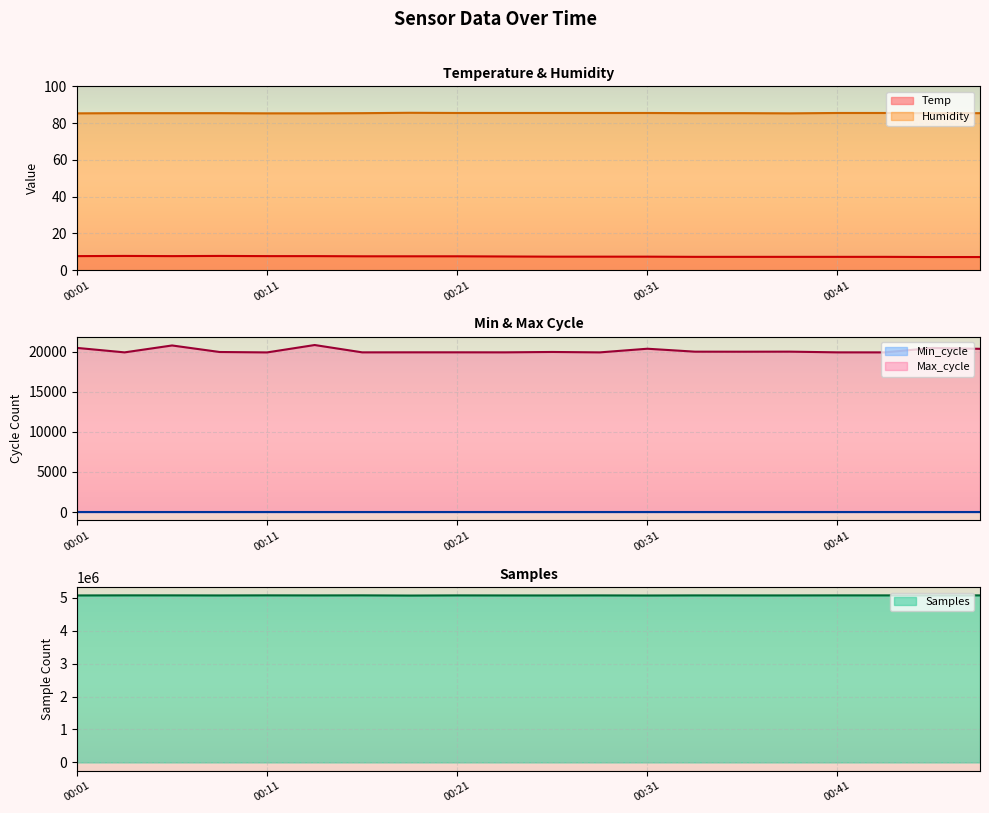

What is the maximum value for Temp?

7.7